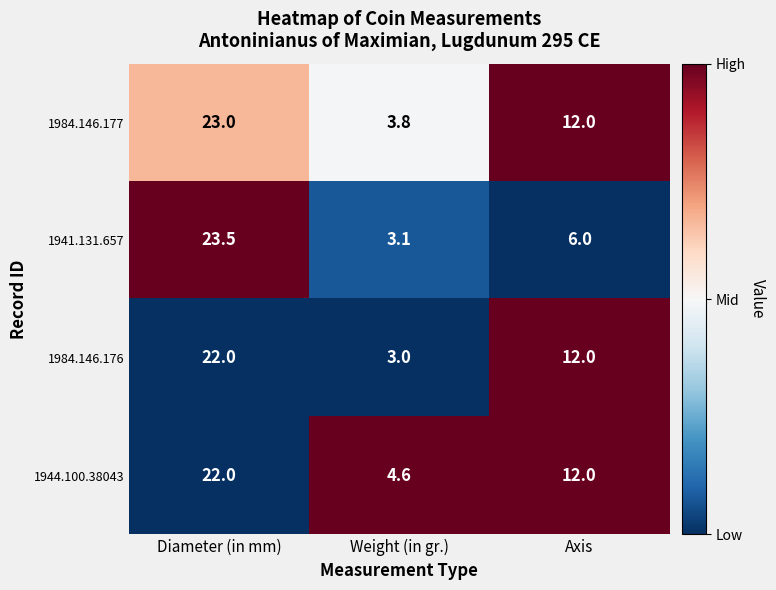

At which label is 1941.131.657 closest to 13?

Axis